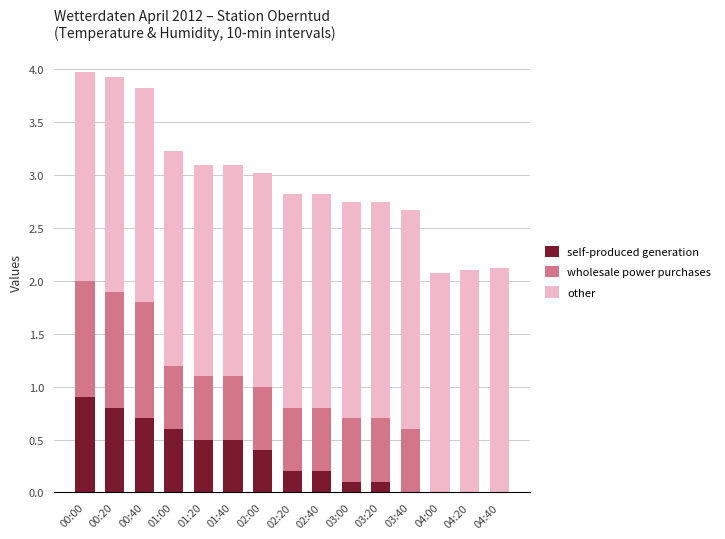

True or false: self-produced generation has a value of 0.6 at 04:00.

False